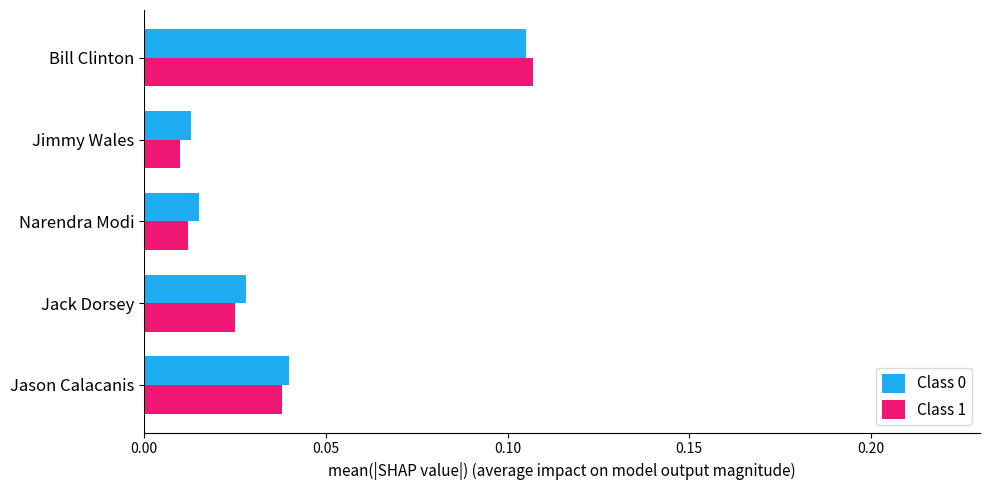

Which label corresponds to the largest value in the chart?

Bill Clinton